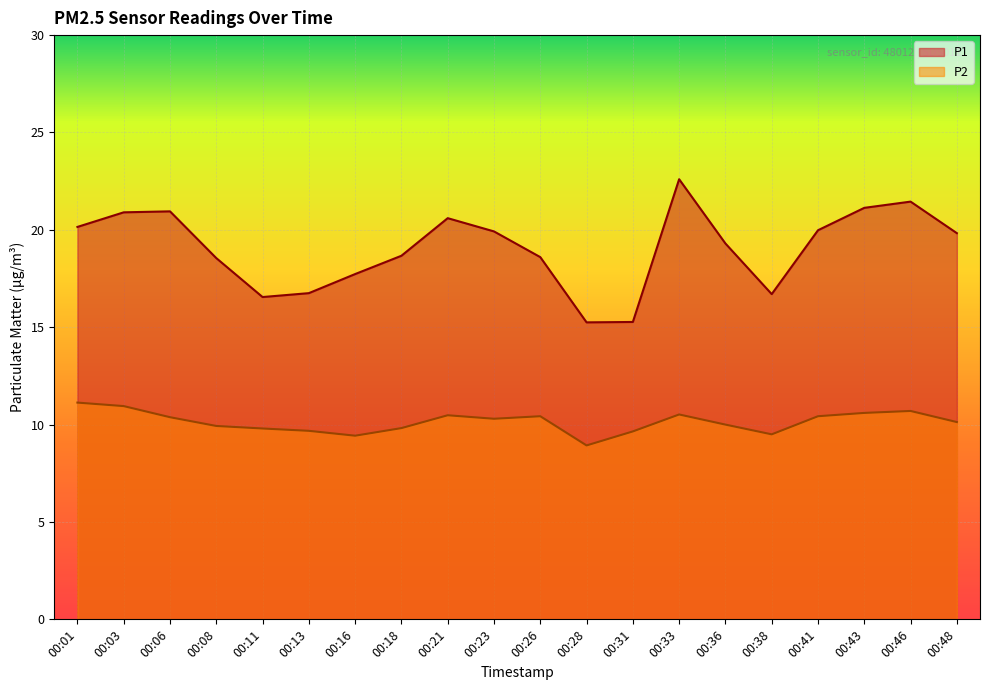

Which series has the largest total across all categories?

P1